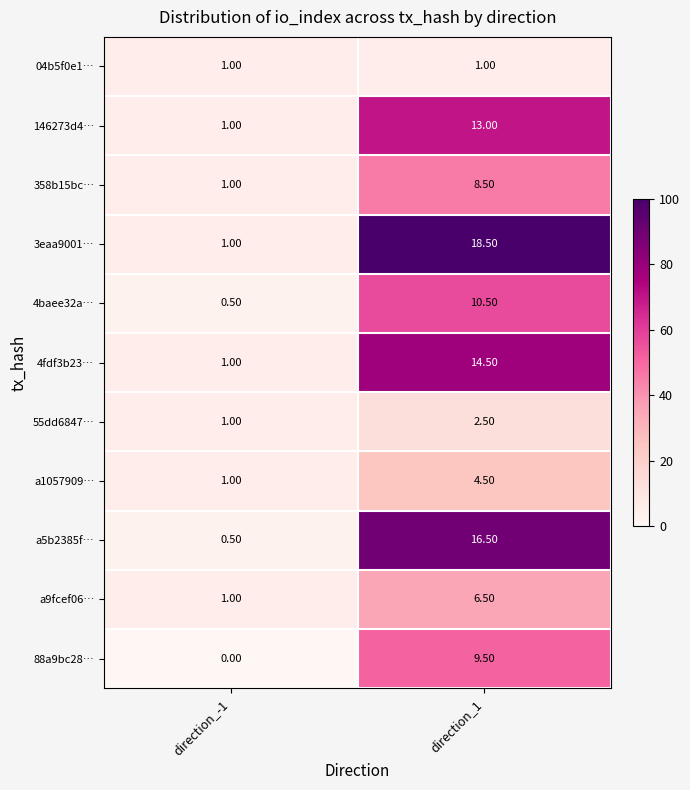

Which series changed the most between direction_-1 and direction_1?

3eaa9001…